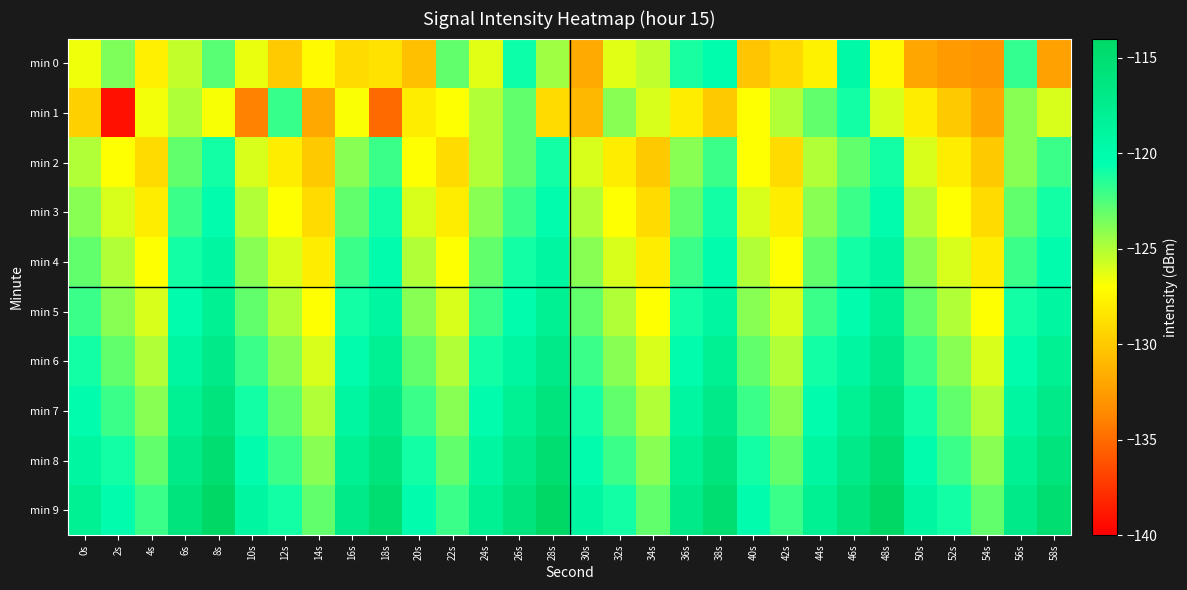

Which category has the lowest value across all series?

2s